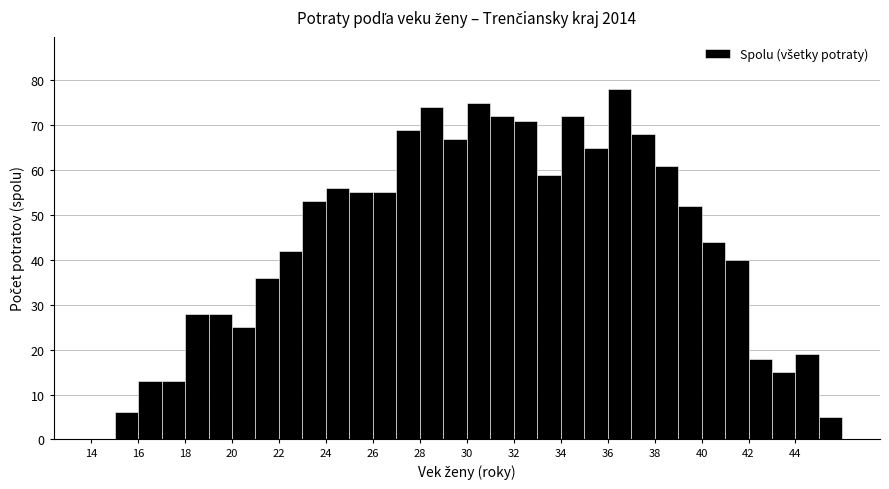

Reading left to right, list every bar in this chart as the range it spans on the x-axis followed by its height. The values are not printed on the chart, so give them approximately, as read against the axis.

14 to 15: 0
15 to 16: 6
16 to 17: 13
17 to 18: 13
18 to 19: 28
19 to 20: 28
20 to 21: 25
21 to 22: 36
22 to 23: 42
23 to 24: 53
24 to 25: 56
25 to 26: 55
26 to 27: 55
27 to 28: 69
28 to 29: 74
29 to 30: 67
30 to 31: 75
31 to 32: 72
32 to 33: 71
33 to 34: 59
34 to 35: 72
35 to 36: 65
36 to 37: 78
37 to 38: 68
38 to 39: 61
39 to 40: 52
40 to 41: 44
41 to 42: 40
42 to 43: 18
43 to 44: 15
44 to 45: 19
45 to 46: 5